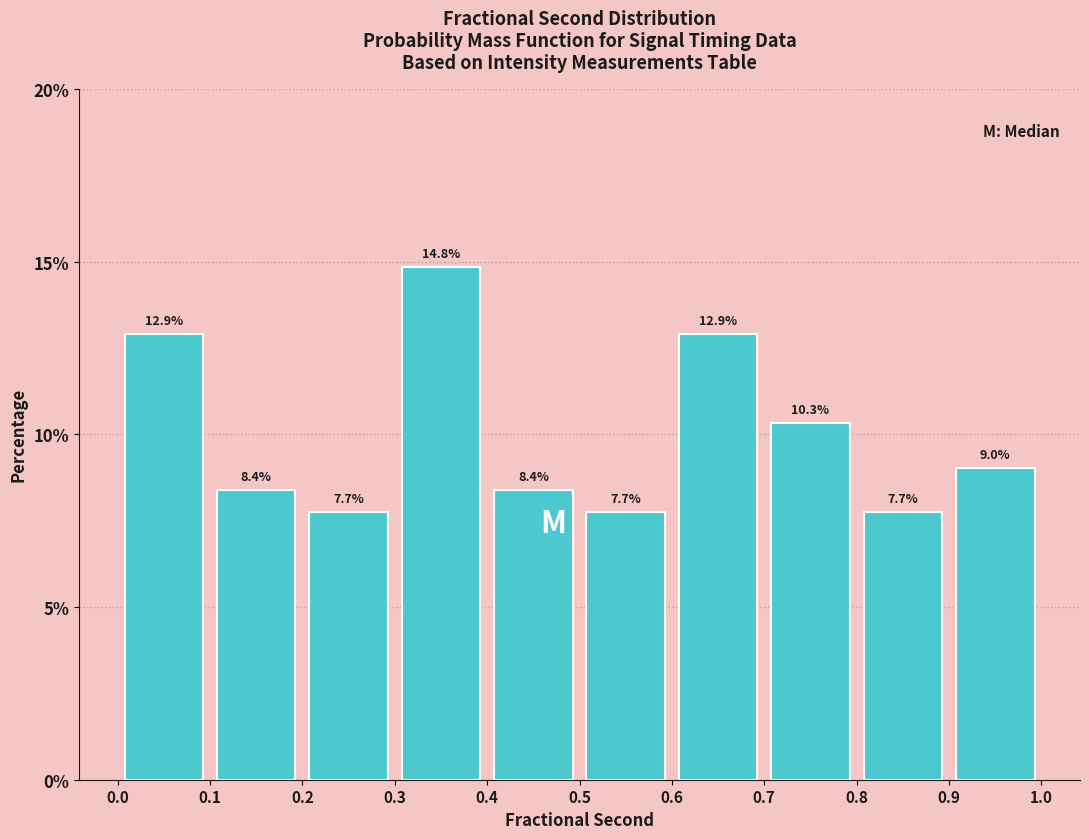

Over which range of the x-axis is the bar tallest?

0.3 to 0.4